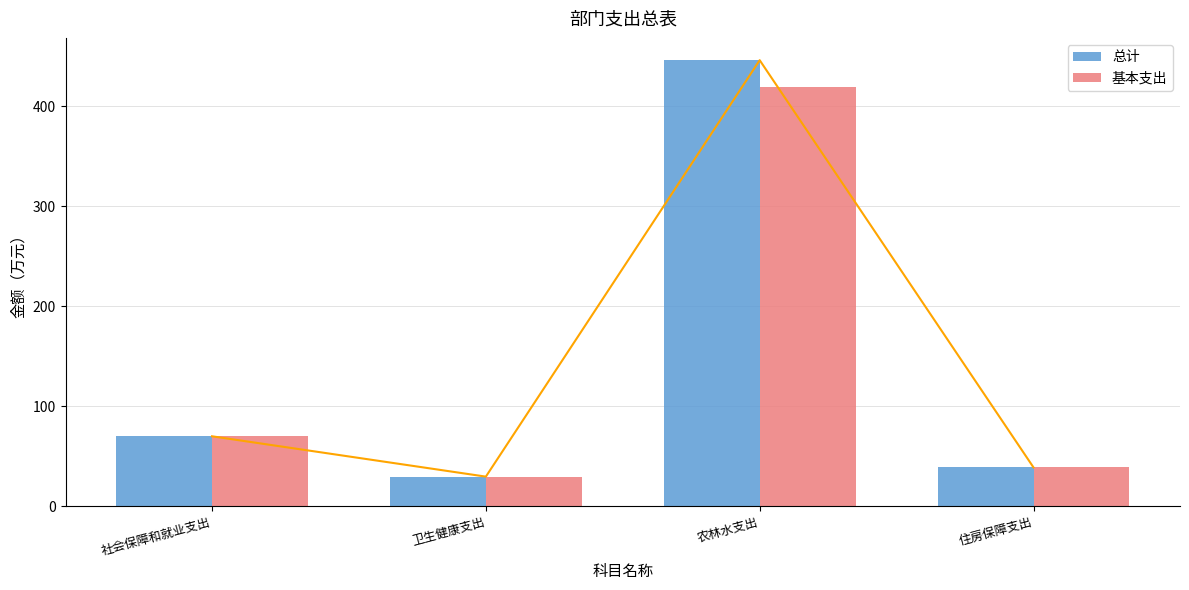

What position from the right is 住房保障支出?

1